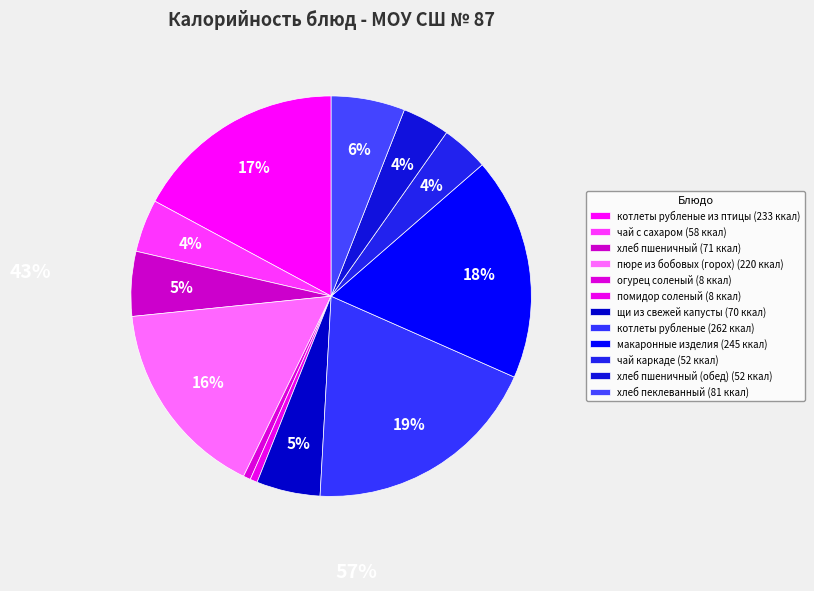

Count the number of slices in the pie.

12